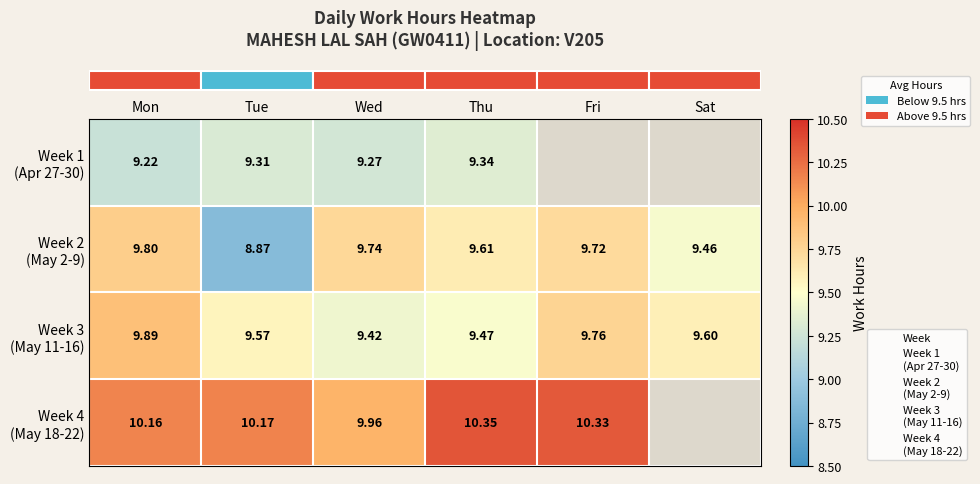

At which category is the sum across all series the highest?

Mon